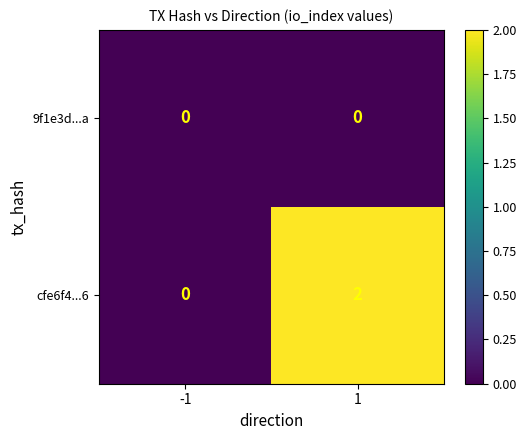

Reading left to right, extract all data points from this chart.

9f1e3d...a: -1=0	1=0
cfe6f4...6: -1=0	1=2